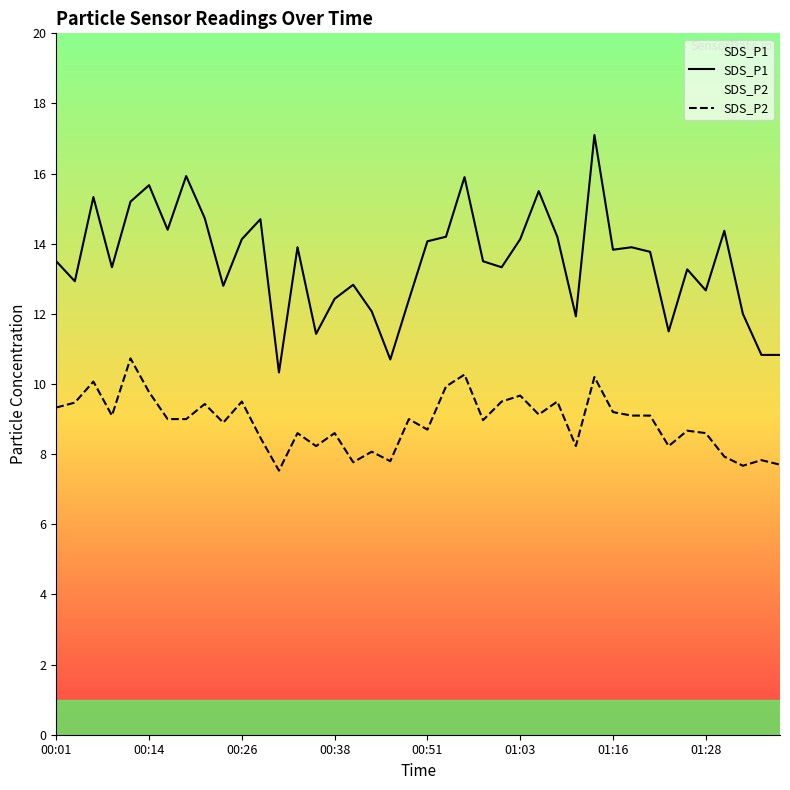

What is the difference between the maximum and minimum values in the SDS_P1 series?

6.8